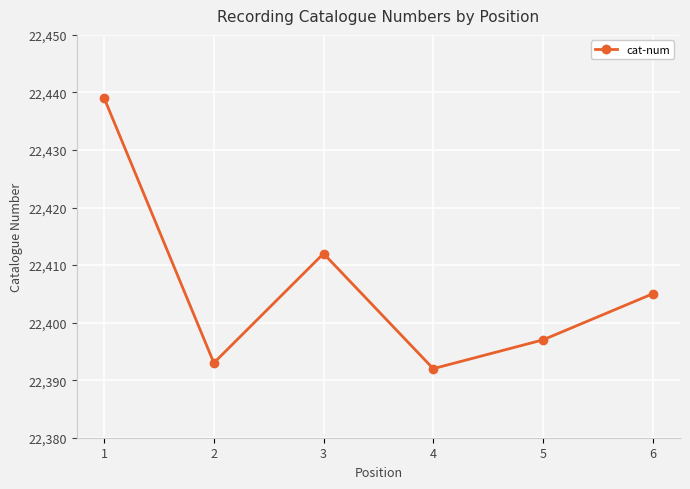

What is the change in value from 4 to 5?

+5